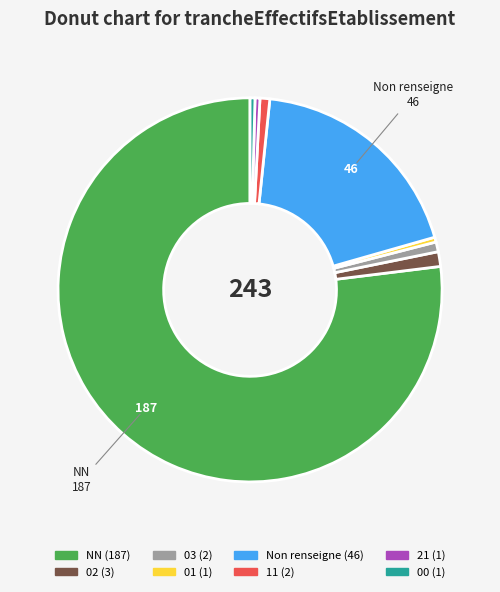

Is there a majority slice in this chart?

Yes